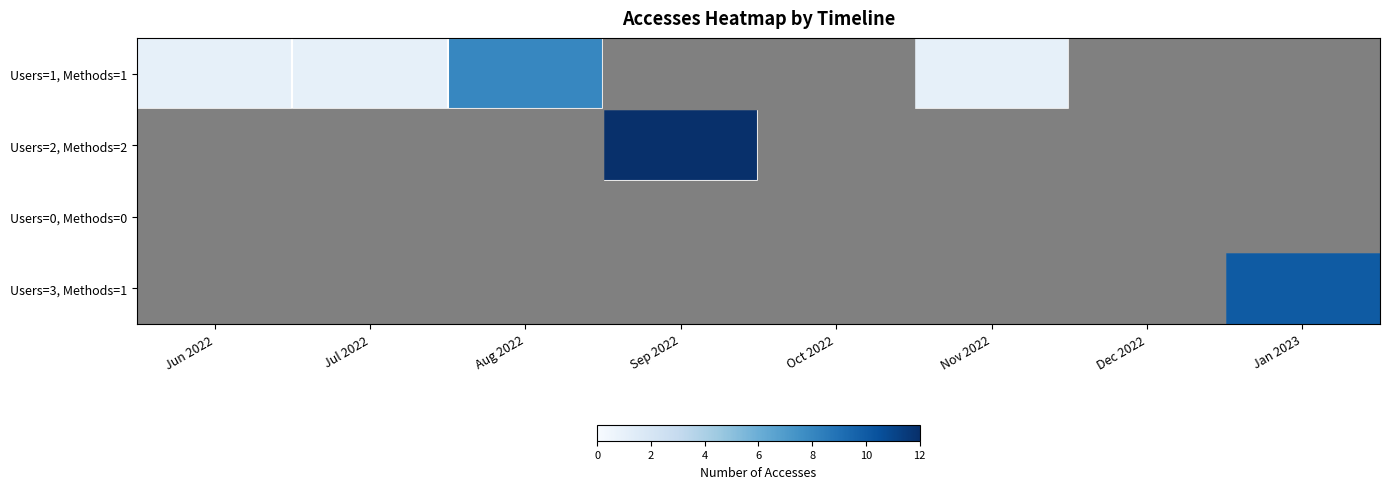

Which series has the largest range (max minus min)?

Users=2, Methods=2